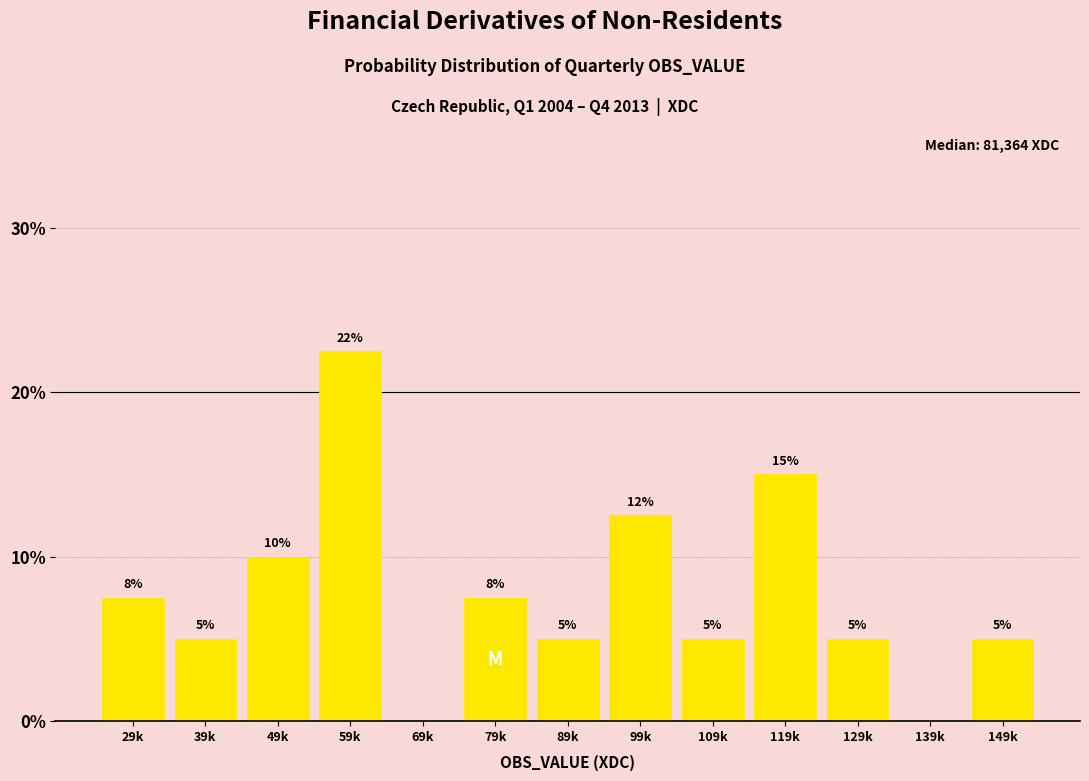

Between 139k and 149k, which is larger?

149k